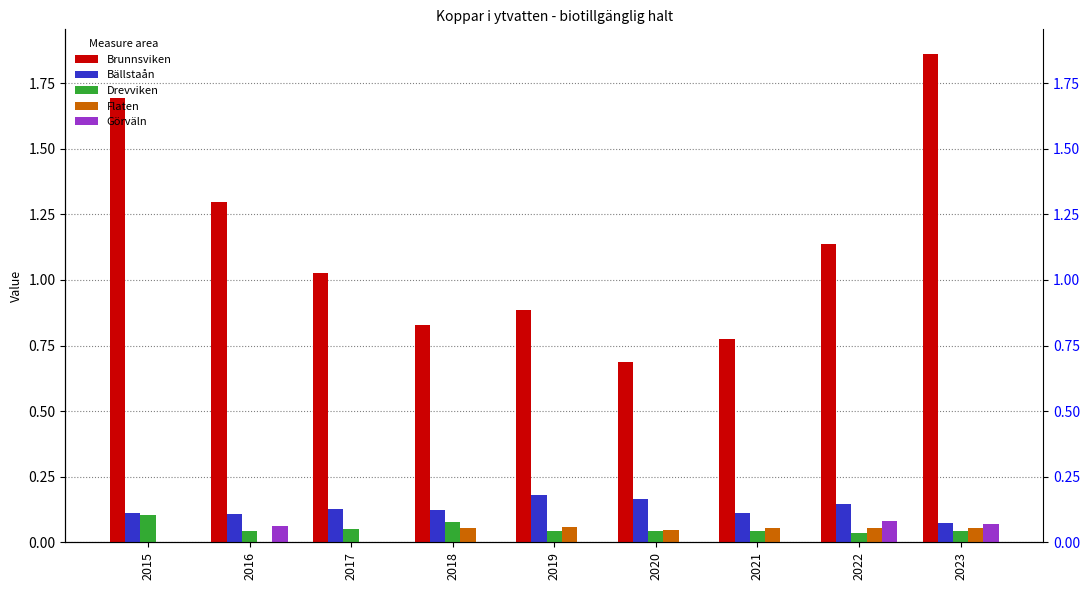

Between 2018 and 2022, which series saw the biggest shift?

Brunnsviken